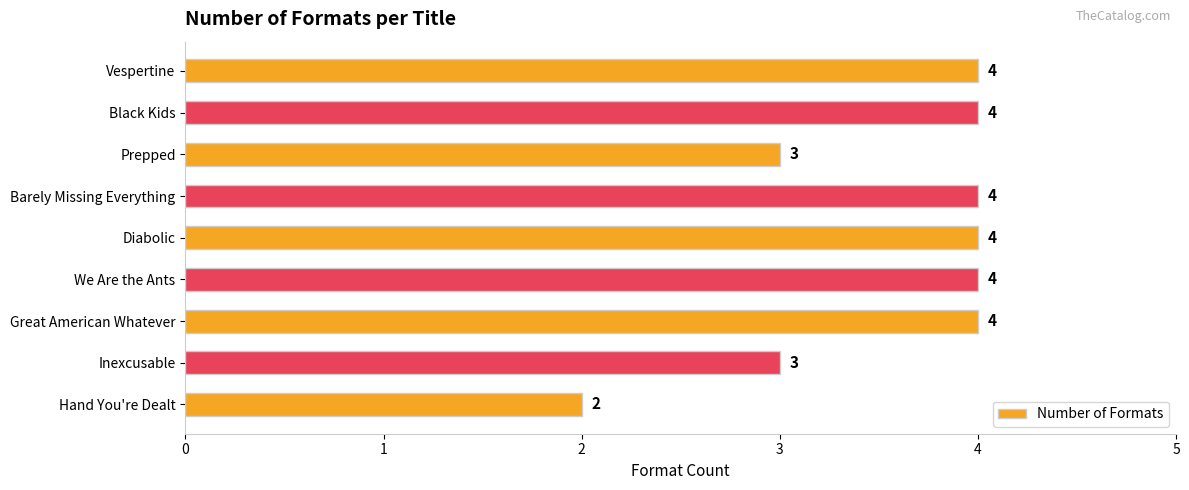

What is the change in value from Prepped to Barely Missing Everything?

+1